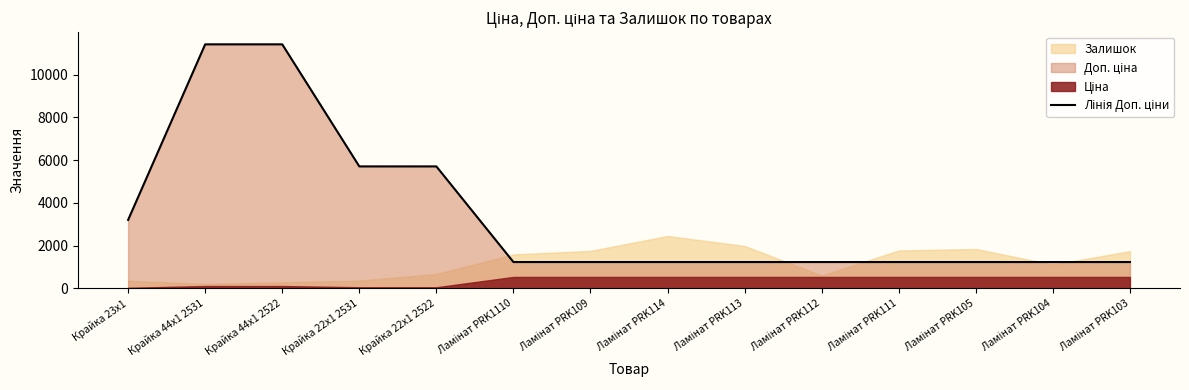

True or false: there are more than 1 points higher than both neighbors.

False